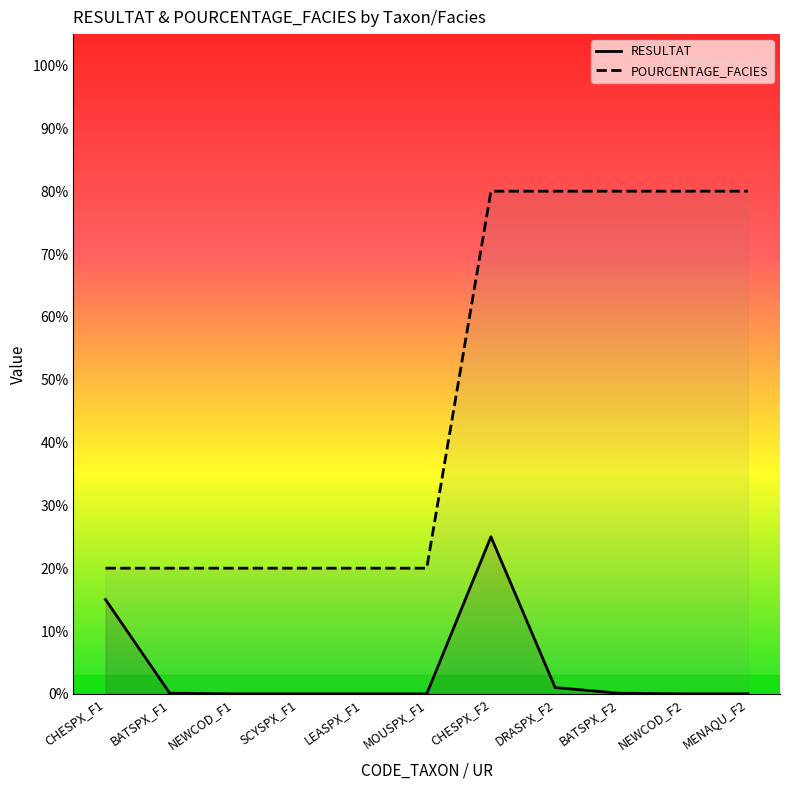

Which series has the largest total across all categories?

POURCENTAGE_FACIES